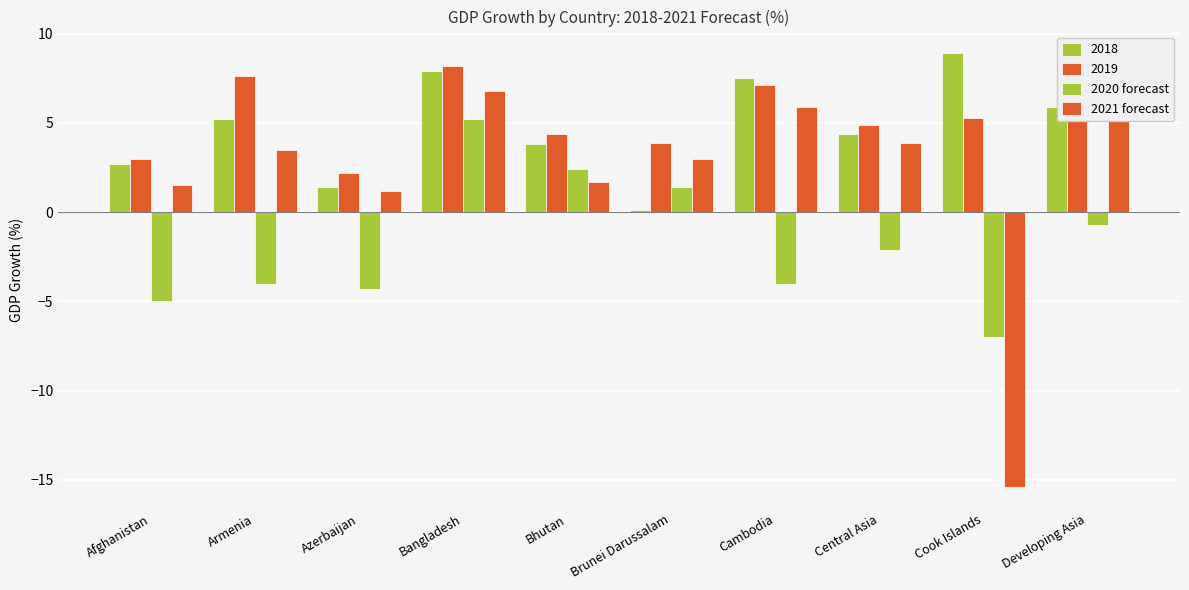

Where is 2020 forecast nearest to the value 0?

Developing Asia